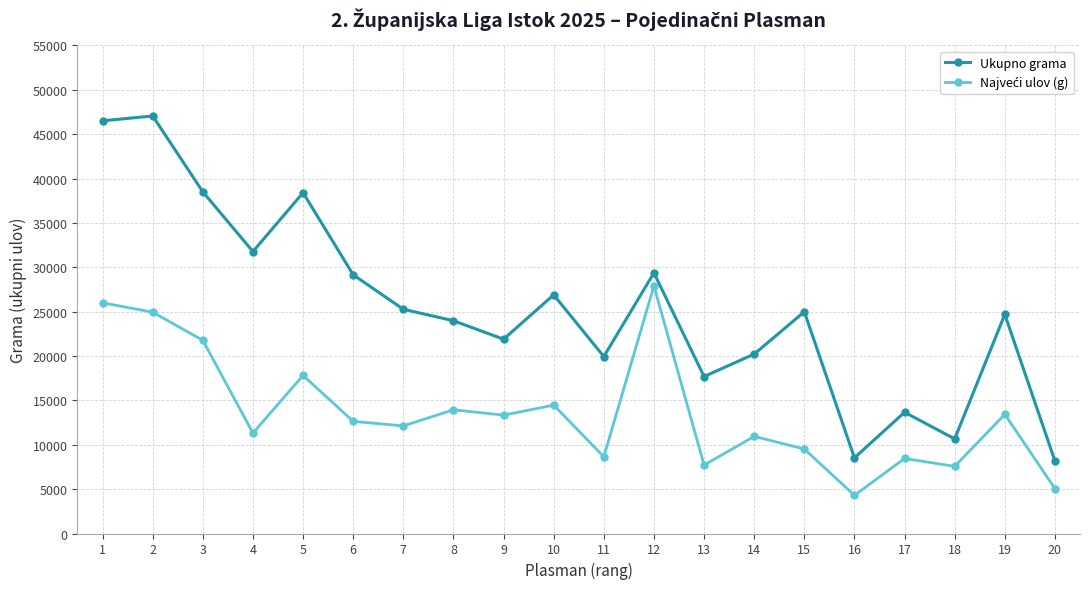

What is the difference between the maximum and minimum values in the Ukupno grama series?

38877